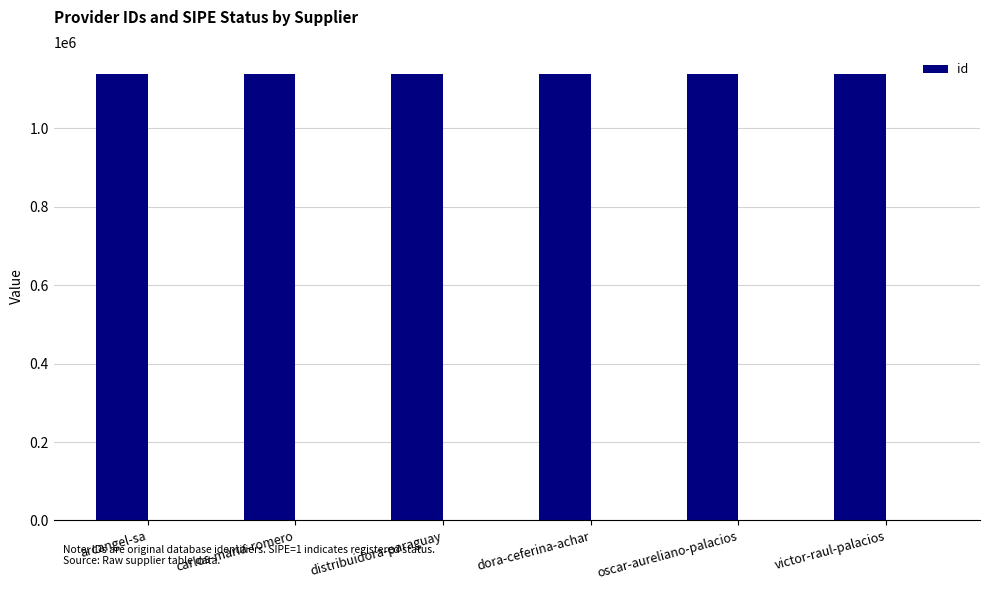

Rank the categories by value from highest to lowest.

oscar-aureliano-palacios, carlos-maria-romero, dora-ceferina-achar, victor-raul-palacios, arcangel-sa, distribuidora-paraguay